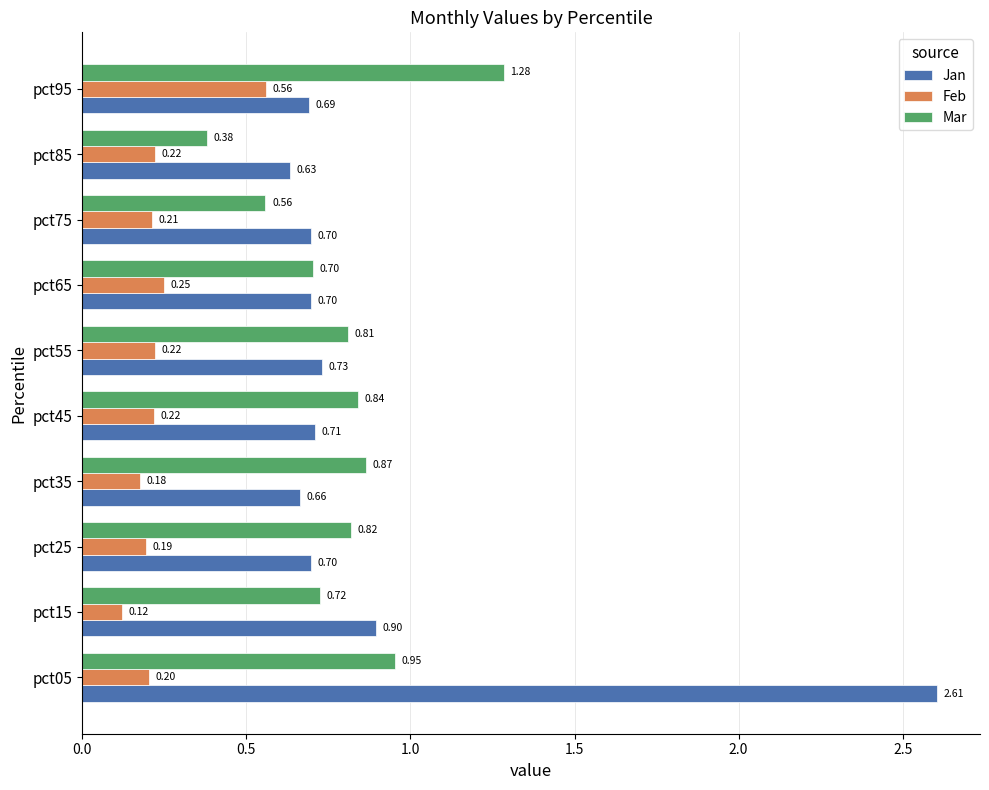

What is the difference between the highest and lowest values at pct95?

0.7